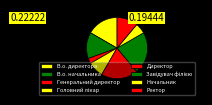

Between В.о. начальника and Генеральний директор, which is larger?

В.о. начальника